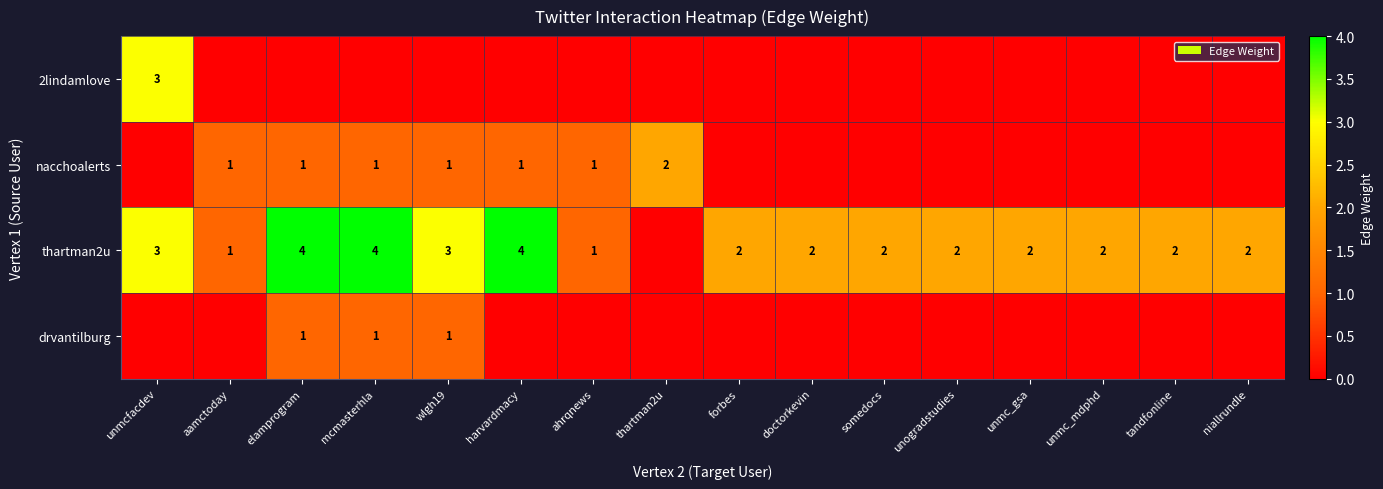

Is it true that nacchoalerts equals 1 at wlgh19?

True